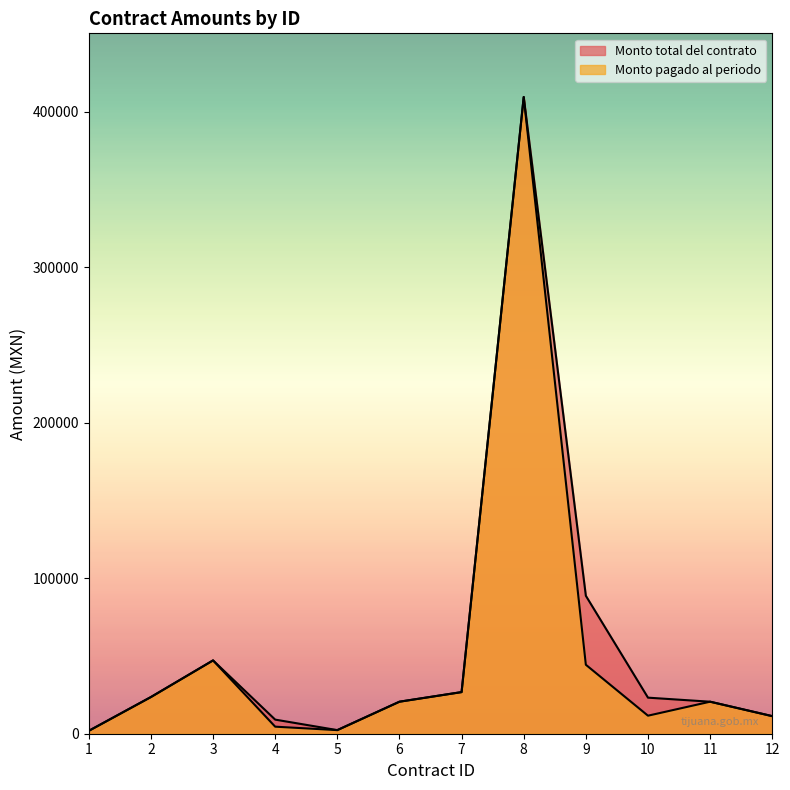

True or false: Monto total del contrato and Monto pagado al periodo cross at least once.

False